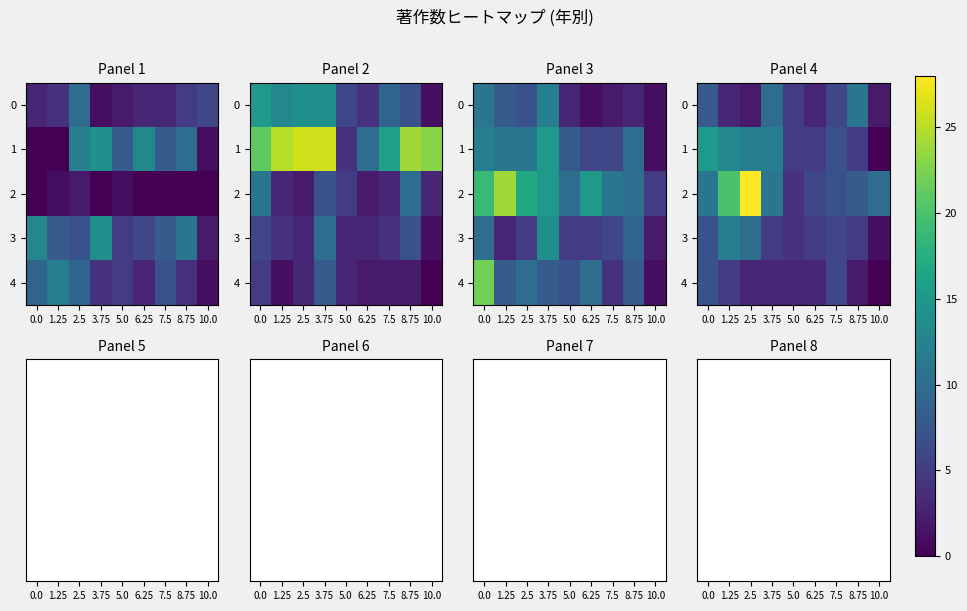

Between 5.0 and 7.5, which is larger?

7.5